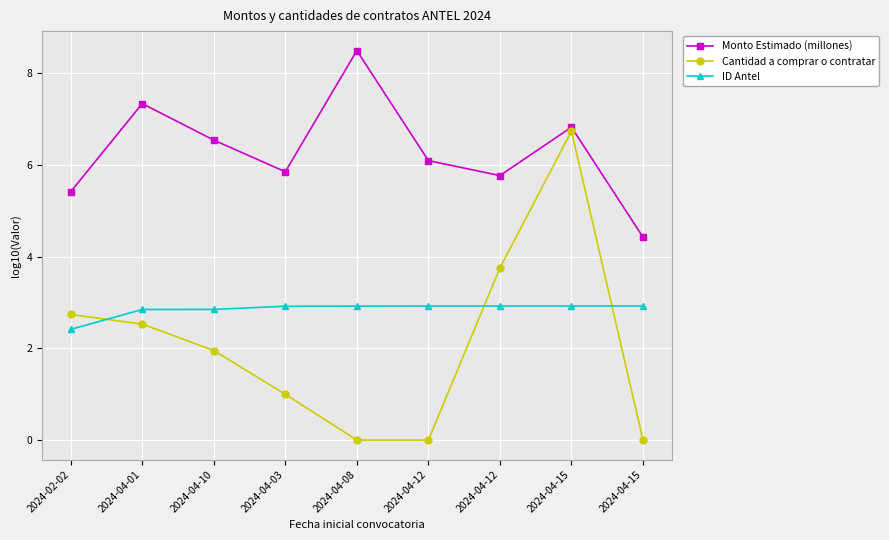

How many data points does each series have?

9